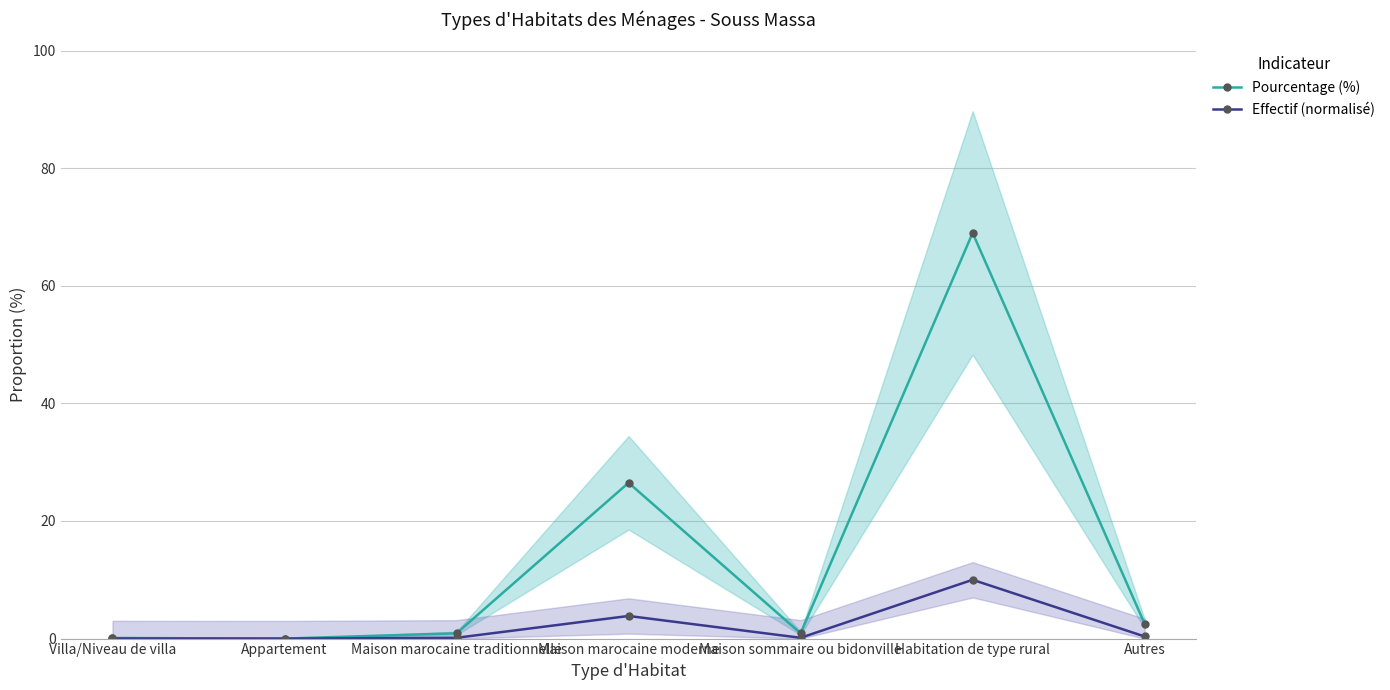

How many data points does each series have?

7